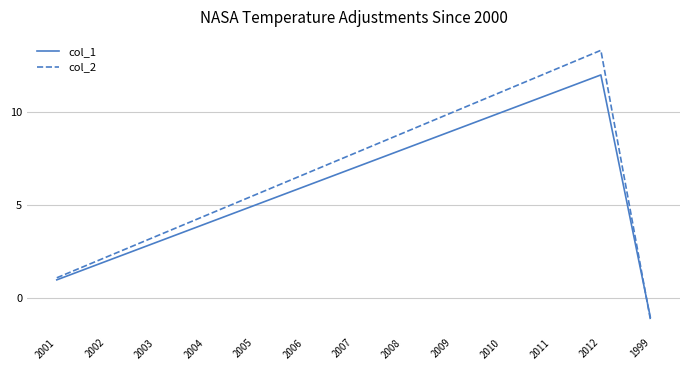

Rank the categories by col_1 value from highest to lowest.

2012, 2011, 2010, 2009, 2008, 2007, 2006, 2005, 2004, 2003, 2002, 2001, 1999